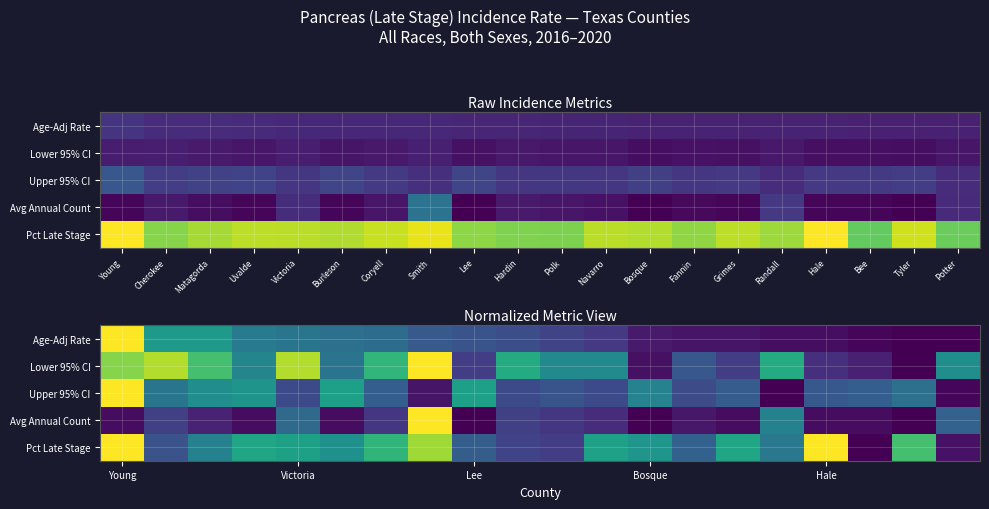

True or false: Age-Adj Rate has a value of 0.2 at Young.

False